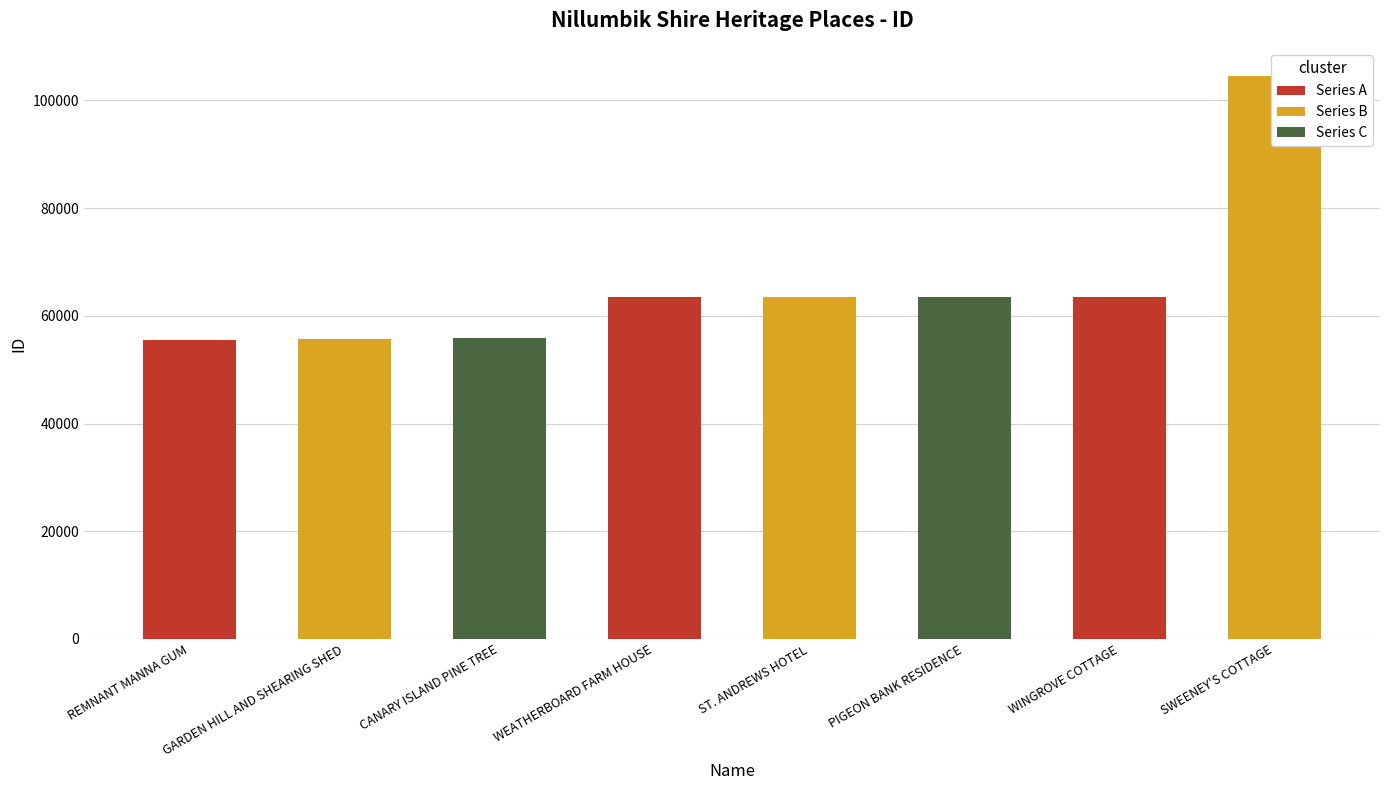

Count the number of data series in this chart.

1